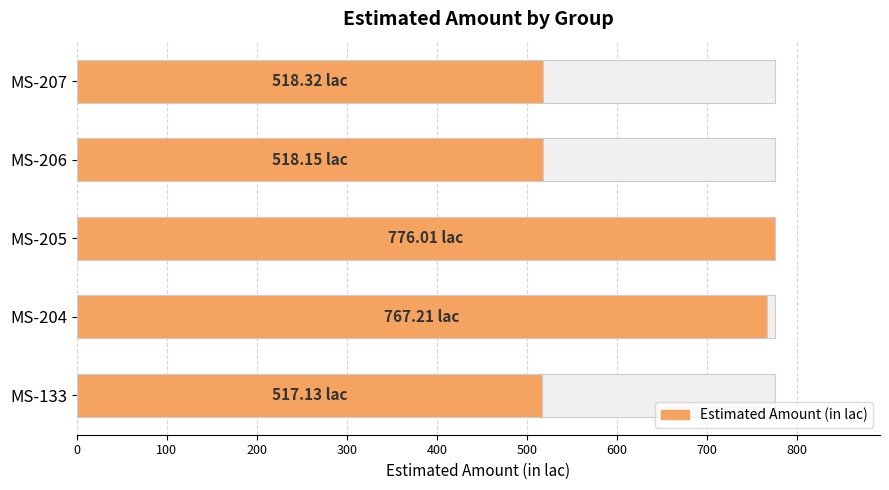

Reading left to right, transcribe all the data shown in this chart.

517.1	767.2	776.0	518.1	518.3